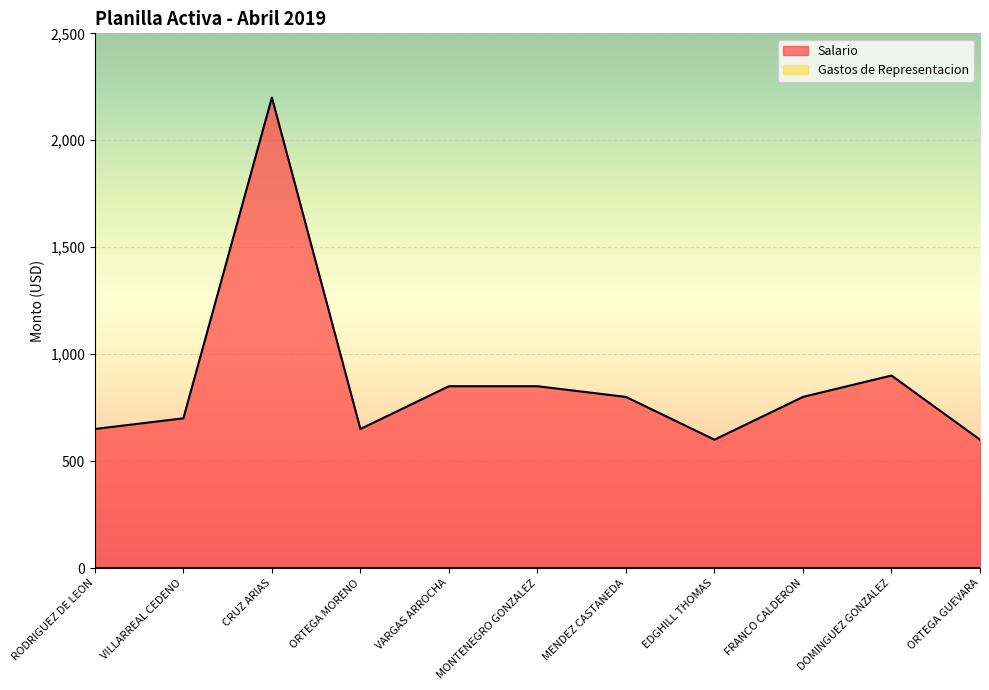

What is the minimum value shown in the chart?

0